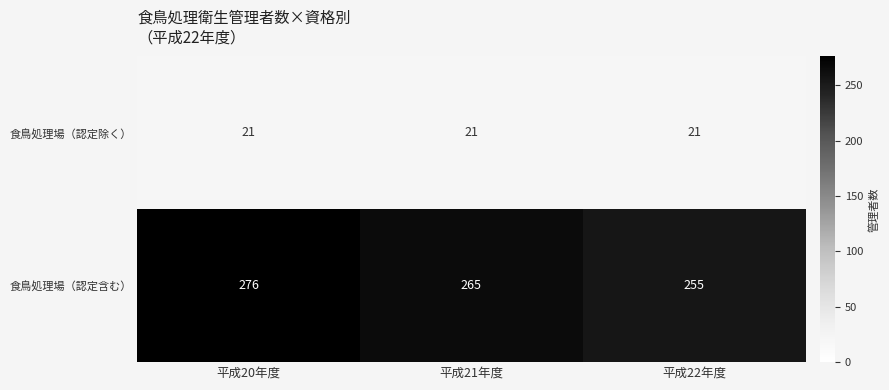

Rank the series by their maximum value, from lowest to highest.

食鳥処理場（認定除く）, 食鳥処理場（認定含む）